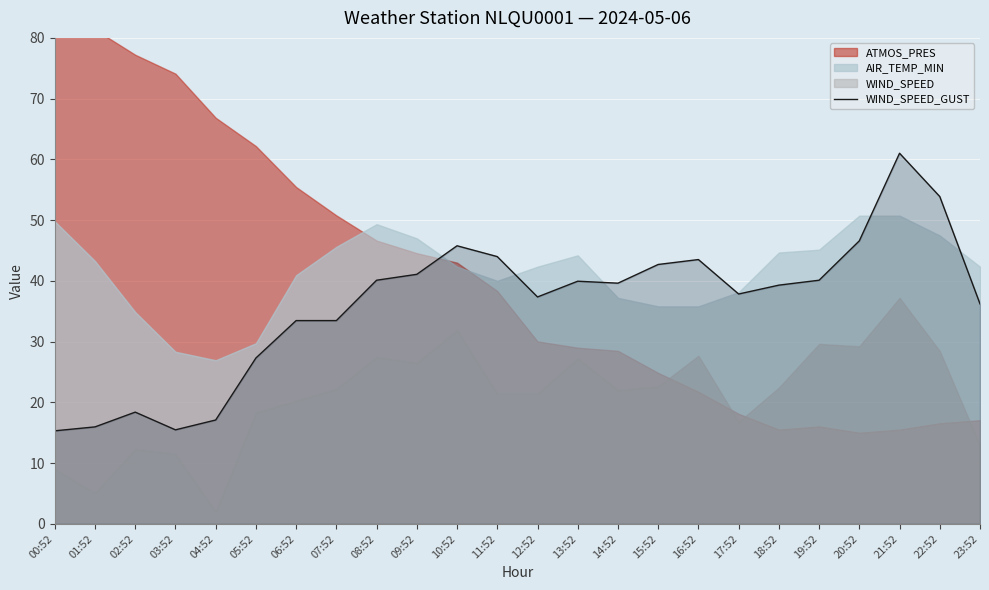

What is the label of the 2nd point from the right?

22:52